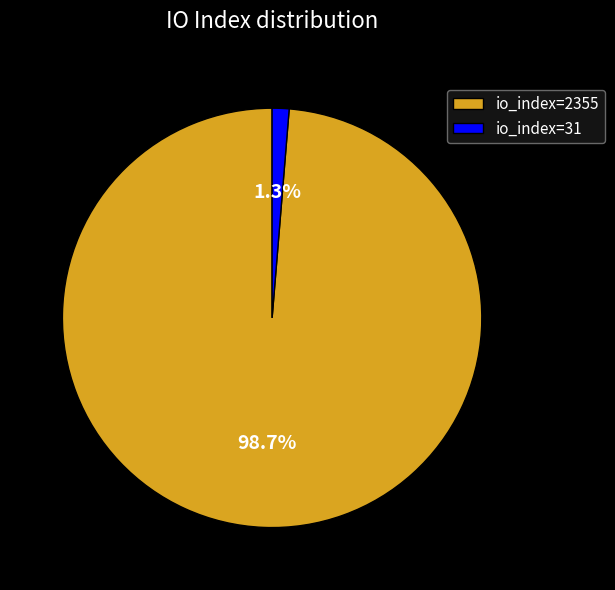

Rank the categories by value from highest to lowest.

io_index=2355, io_index=31